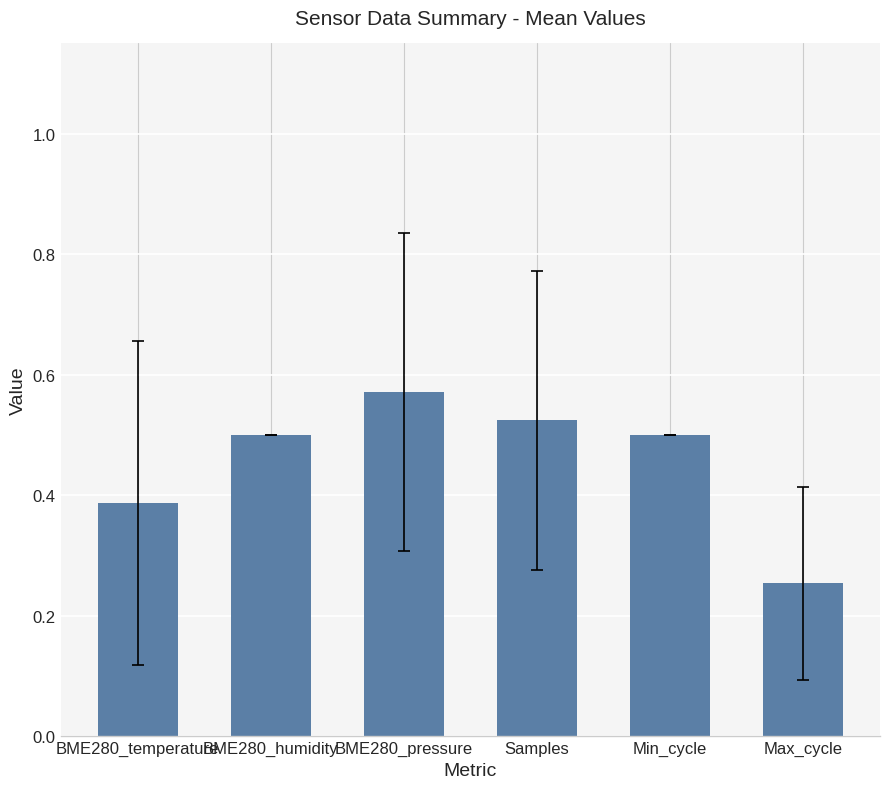

What is the sum of the values at Min_cycle and Samples?

1.0